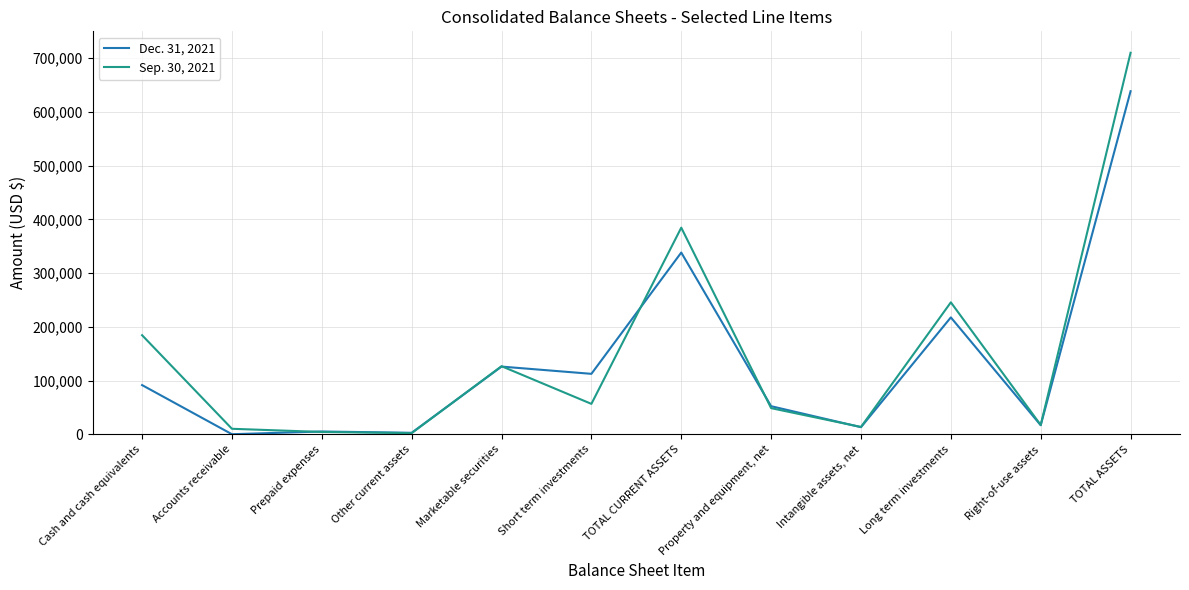

What position from the left is Intangible assets, net?

9